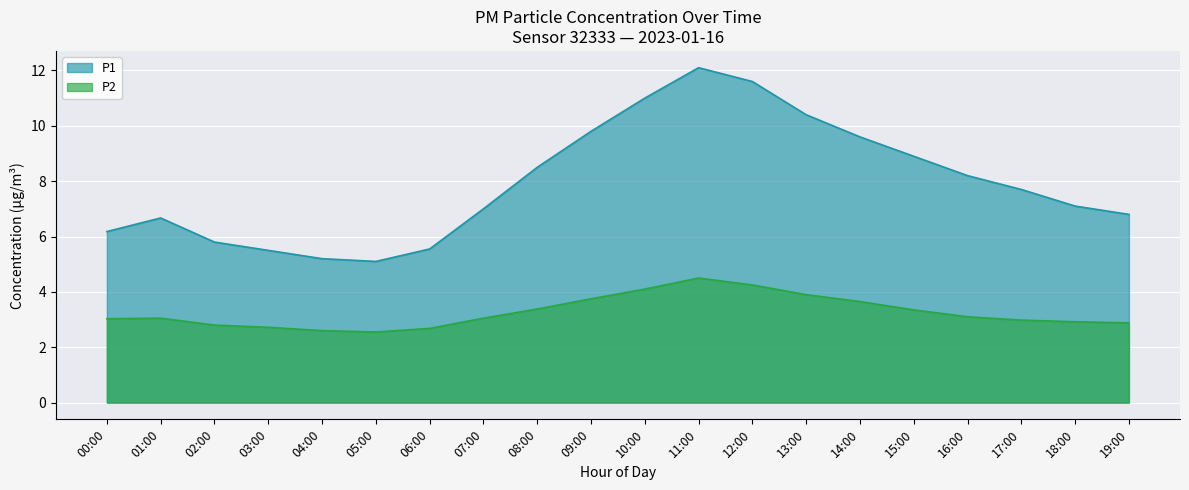

Reading right to left, what are all the values shown in this chart?

P1: 19:00=6.8	18:00=7.1	17:00=7.7	16:00=8.2	15:00=8.9	14:00=9.6	13:00=10.4	12:00=11.6	11:00=12.1	10:00=11.0	09:00=9.8	08:00=8.5	07:00=7.0	06:00=5.5	05:00=5.1	04:00=5.2	03:00=5.5	02:00=5.8	01:00=6.7	00:00=6.2
P2: 19:00=2.9	18:00=2.9	17:00=3.0	16:00=3.1	15:00=3.4	14:00=3.6	13:00=3.9	12:00=4.2	11:00=4.5	10:00=4.1	09:00=3.8	08:00=3.4	07:00=3.0	06:00=2.7	05:00=2.5	04:00=2.6	03:00=2.7	02:00=2.8	01:00=3.0	00:00=3.0